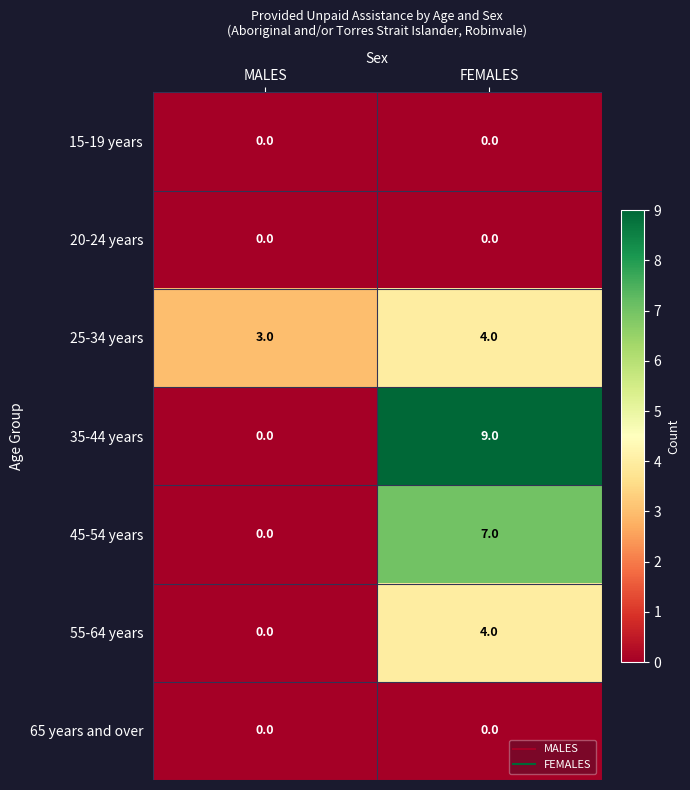

True or false: 45-54 years has a value of 0 at MALES.

True